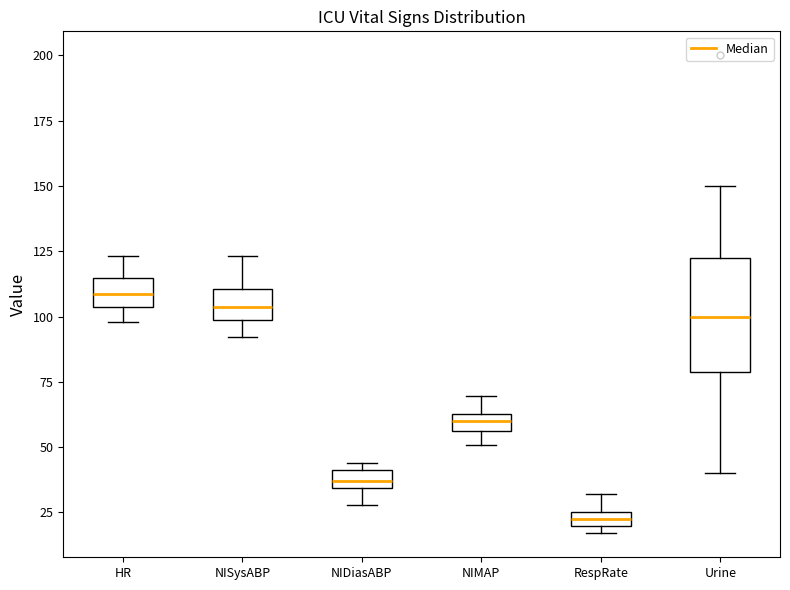

Which box is the tallest, from its lower edge to its upper edge?

Urine